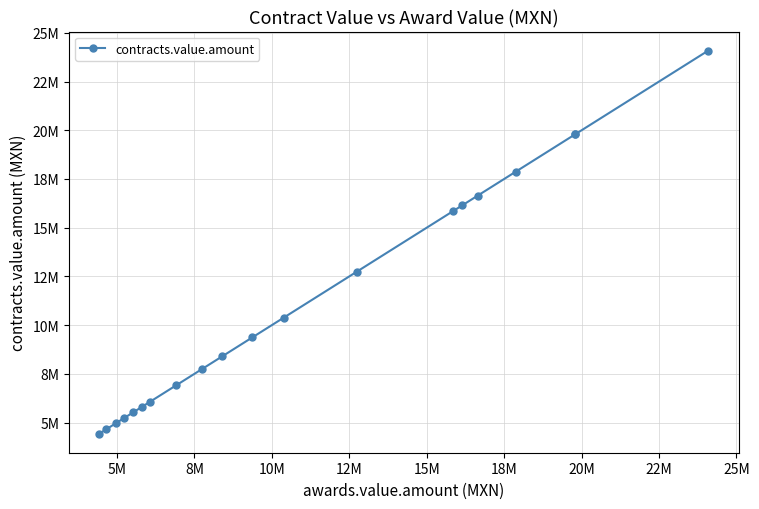

Count the number of data series in this chart.

1